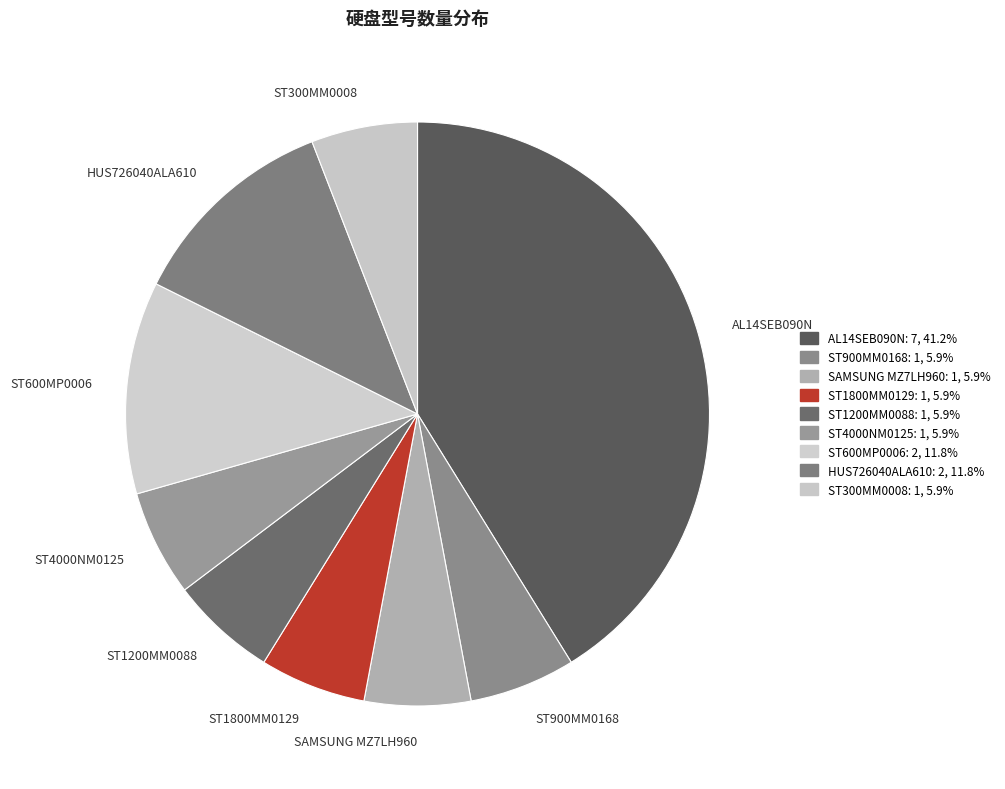

Combined, do ST4000NM0125 and ST1200MM0088 account for over 50%?

No